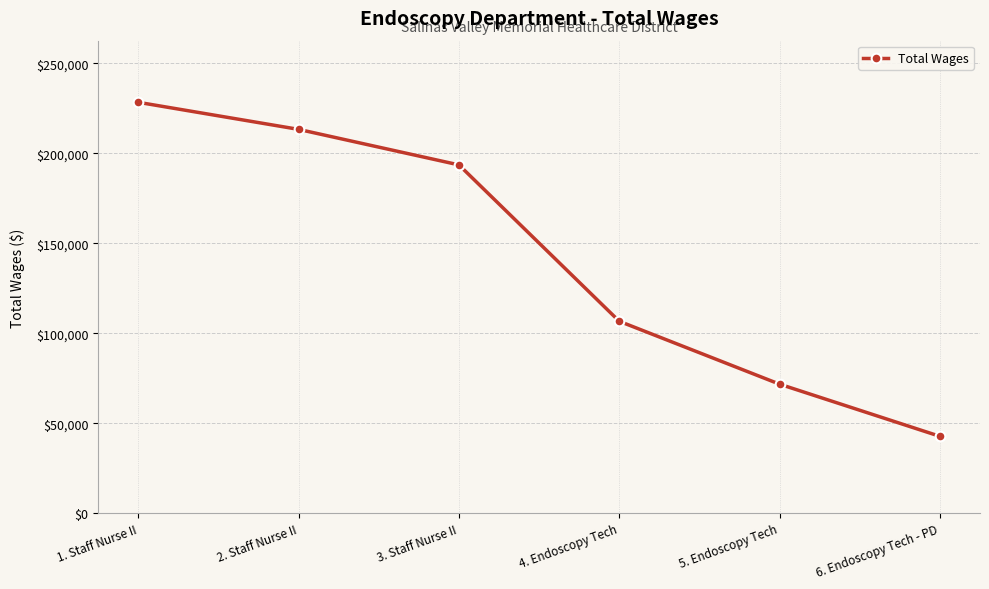

True or false: the data has more than 0 interior local peaks.

False